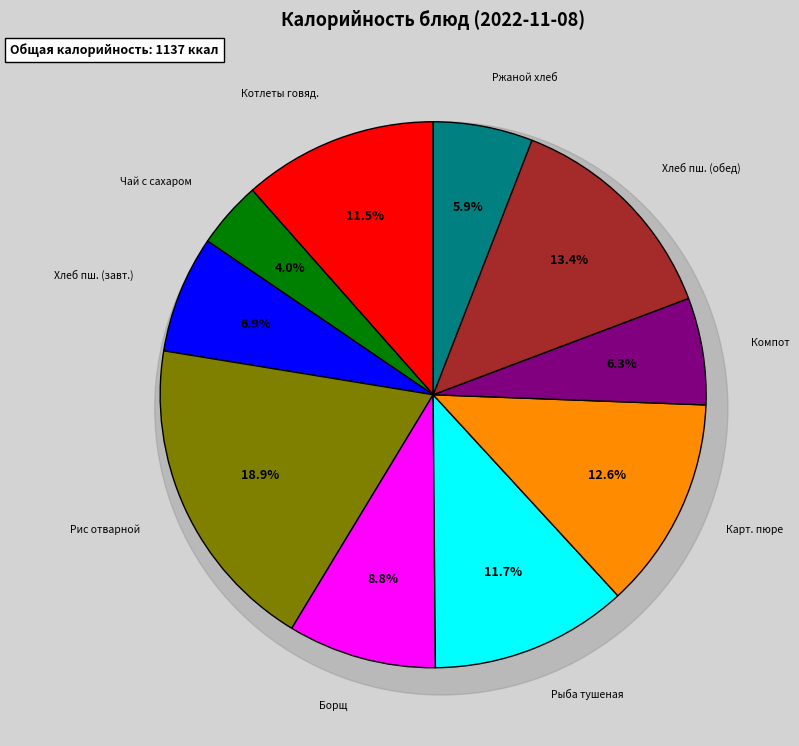

Rank the categories by value from highest to lowest.

Рис отварной с маслом, Хлеб пшеничный (обед), Картофельное пюре, Рыба тушеная в томате с овощами, Котлеты из говядины с томатным соусом, Борщ с капустой и картофелем, Хлеб пшеничный (завтрак), Компот из сухофруктов, Ржаной хлеб, Чай с сахаром